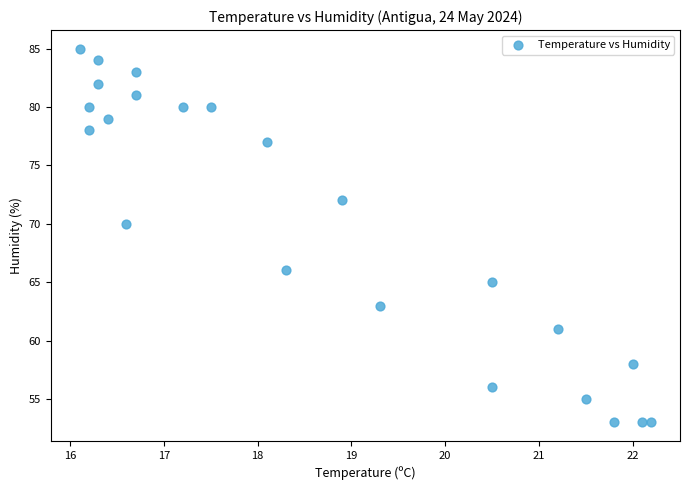

What is the range of Y values (max minus min)?

32